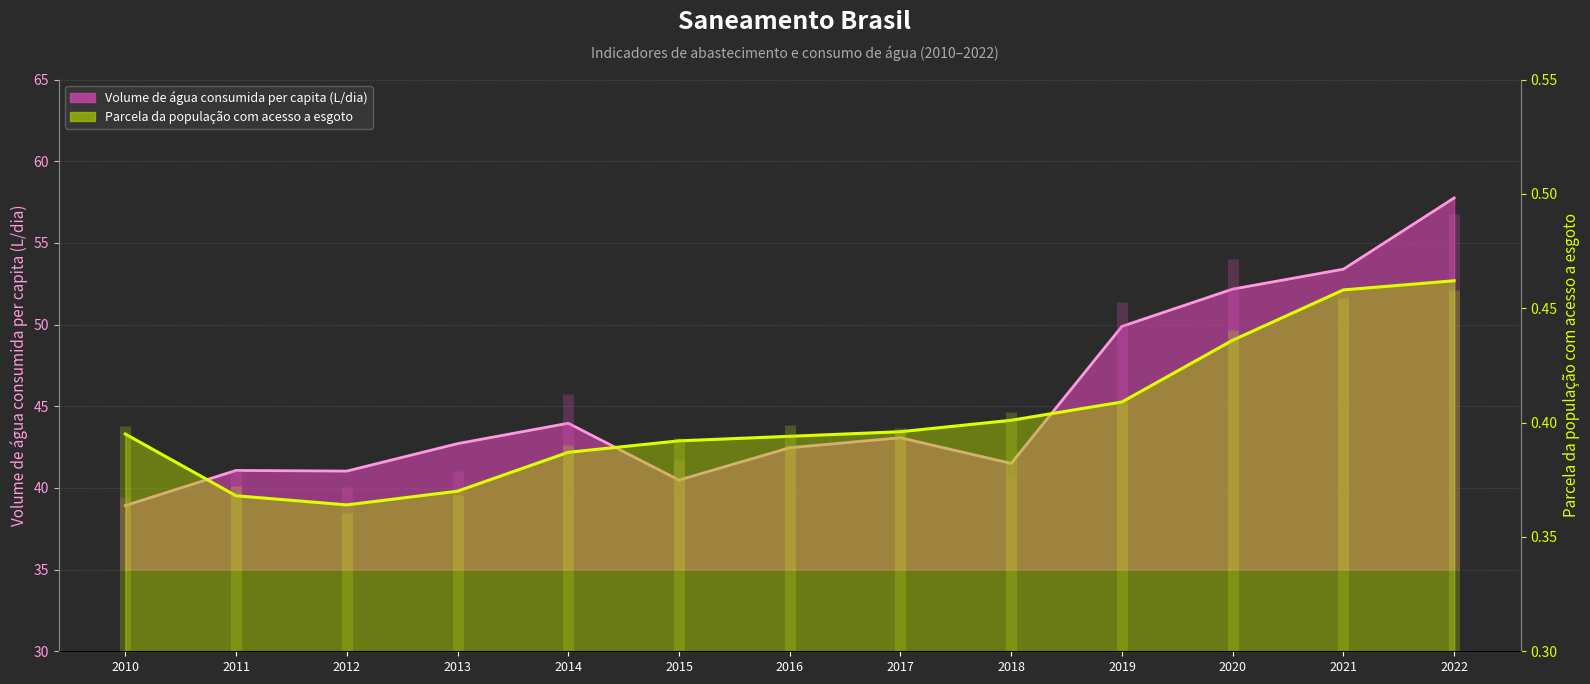

What is the minimum value for Volume de água consumida per capita (L/dia)?

38.9